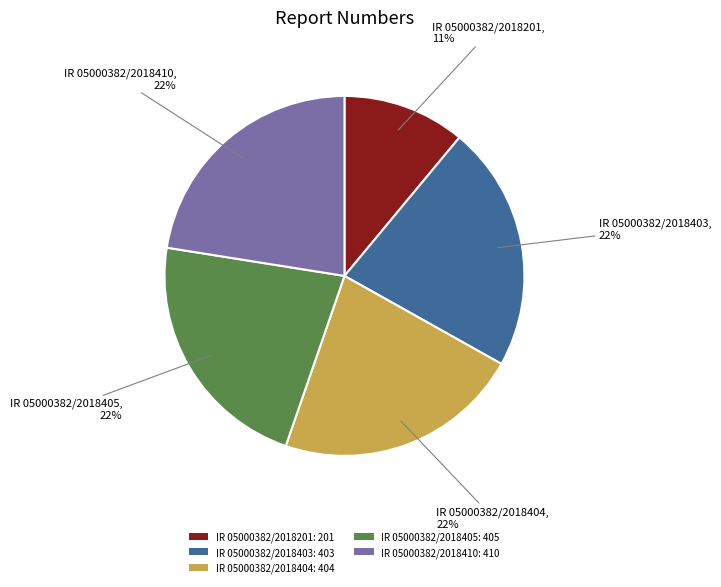

Is there any slice that represents more than half of the pie?

No